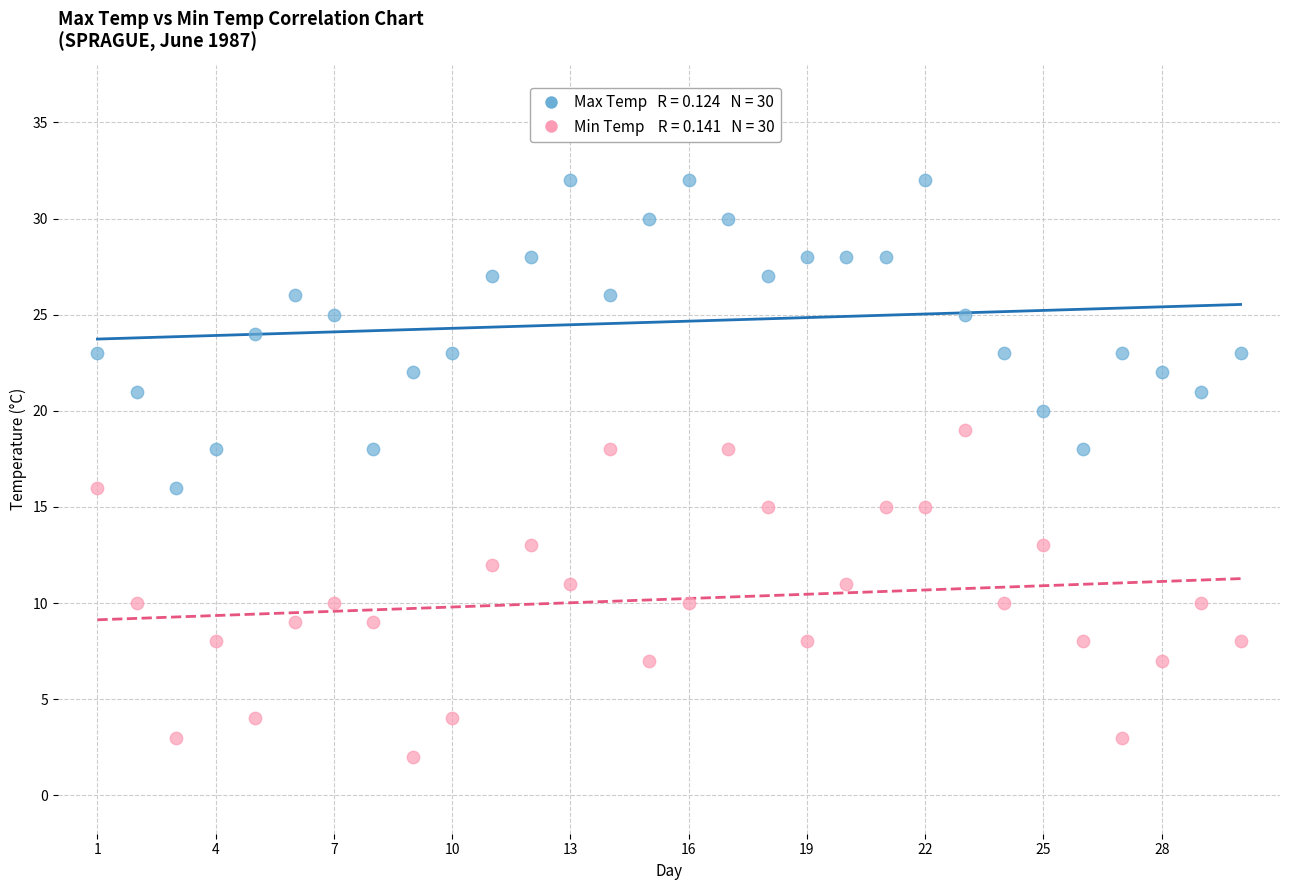

Across all data points, what is the range of Y values (max minus min)?

30